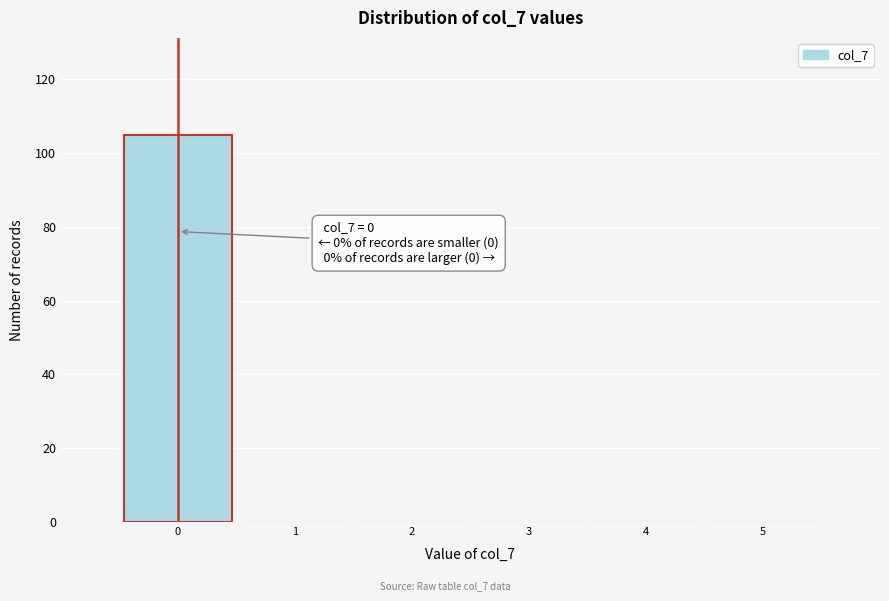

Over which range of the x-axis is the bar tallest?

-0.5 to 0.5